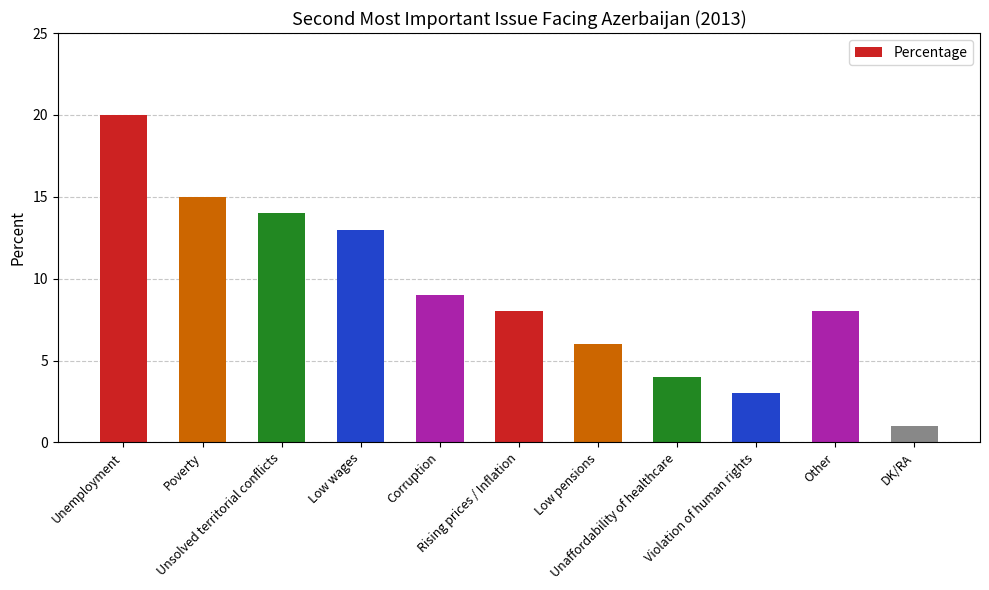

Which label corresponds to the largest value in the chart?

Unemployment